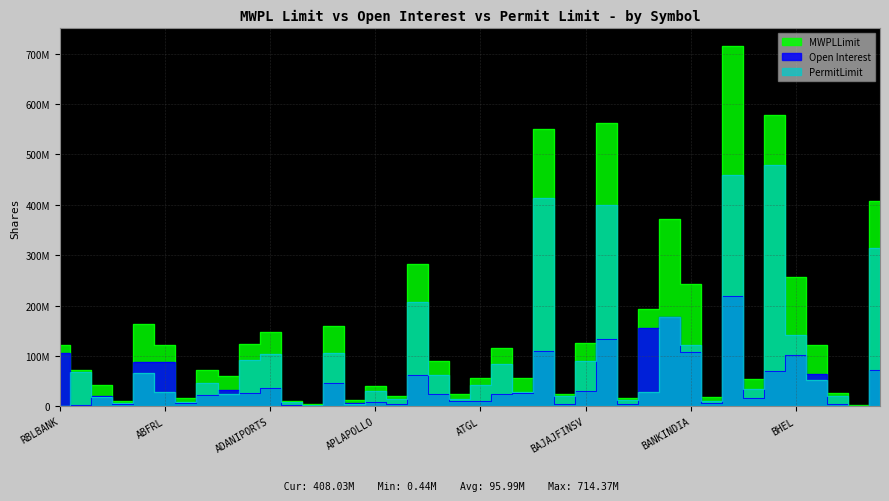

At which label does Open Interest first exceed 25693250?

RBLBANK